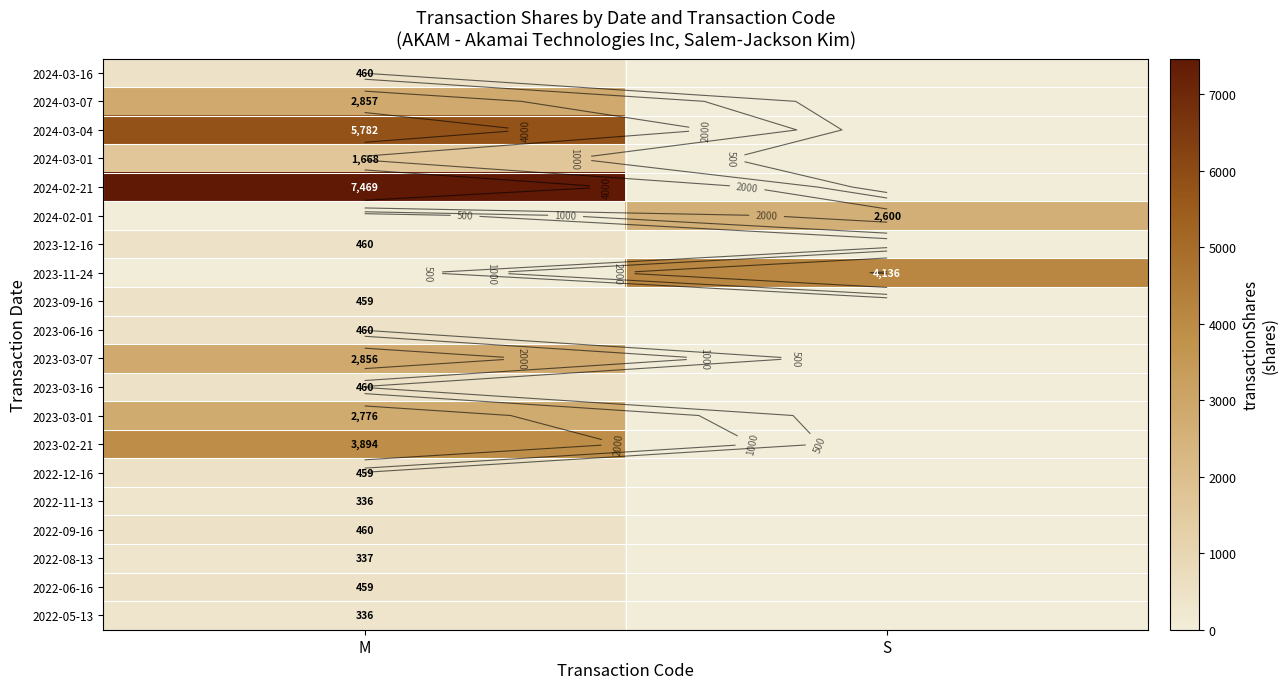

What is the greatest value displayed?

7469